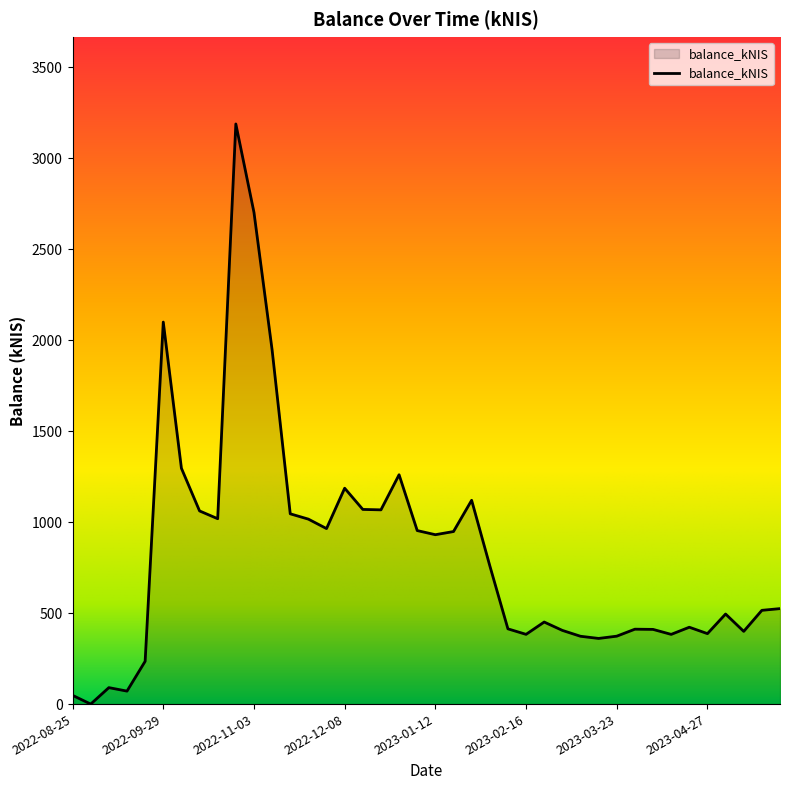

What is the maximum value shown in the chart?

3188.6